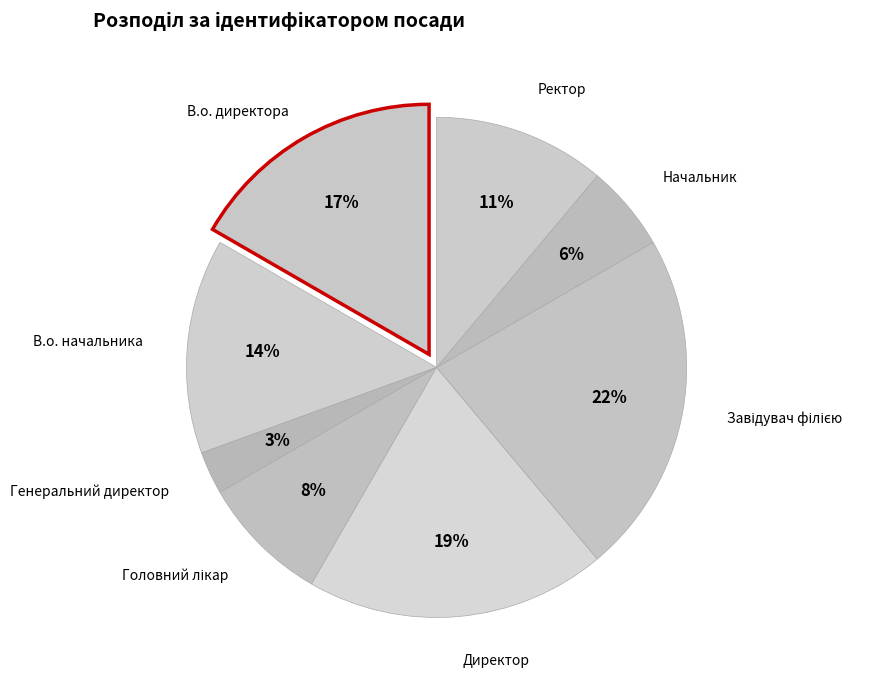

Do Генеральний директор and Ректор together represent more than half of the pie?

No